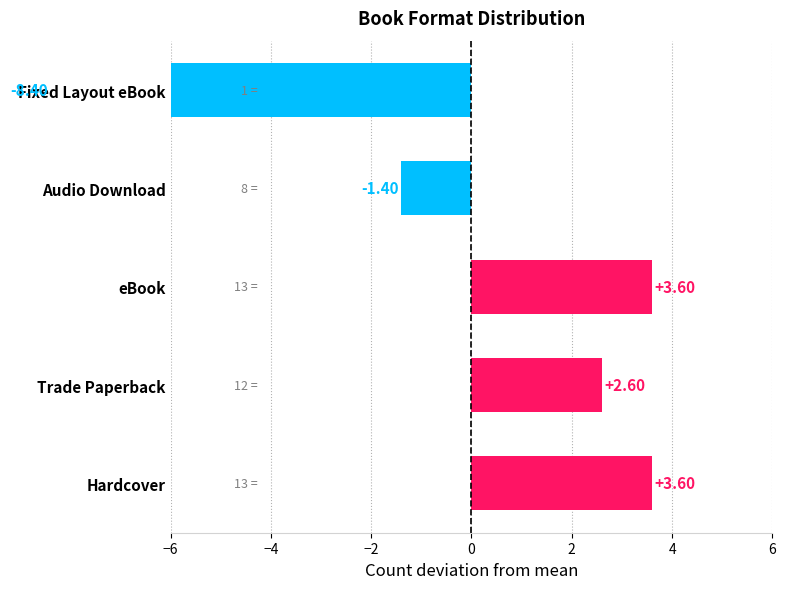

The chart shows a value of 1.0 at Hardcover. True or false?

False